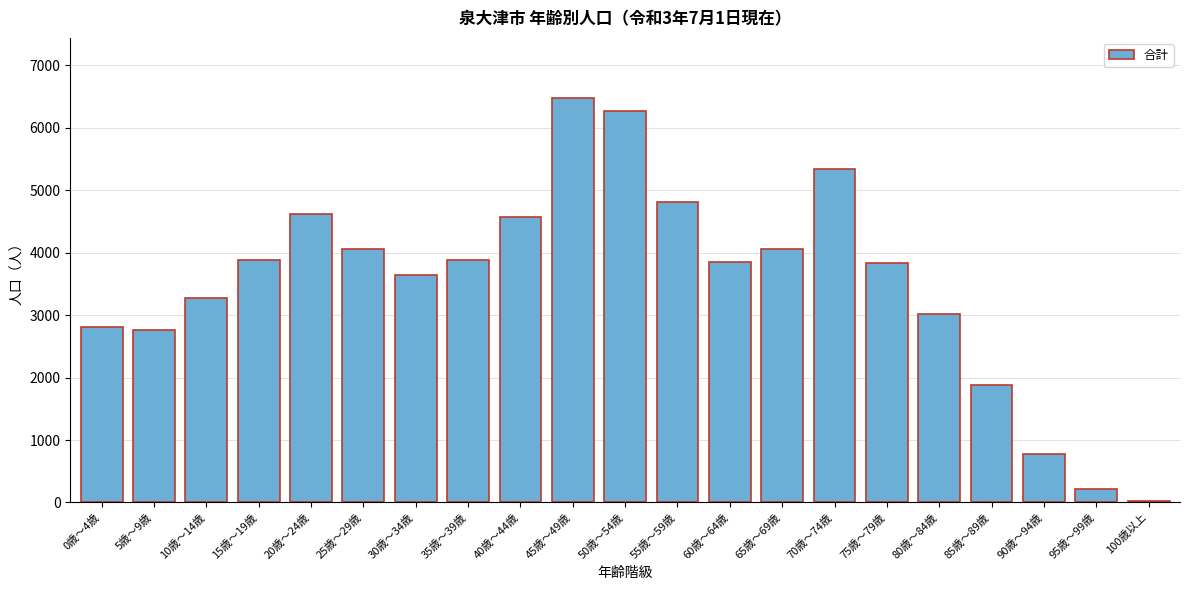

What is the ratio of the value at 30歳～34歳 to the value at 50歳～54歳?

0.6